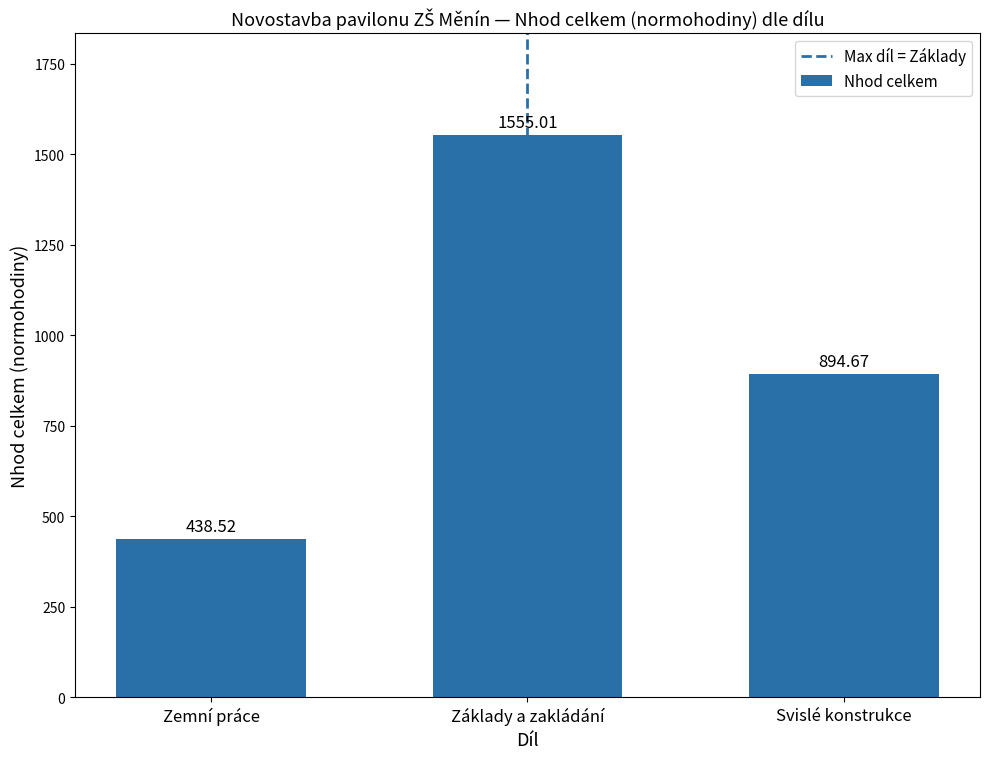

What is the difference between the maximum and minimum values?

1116.5